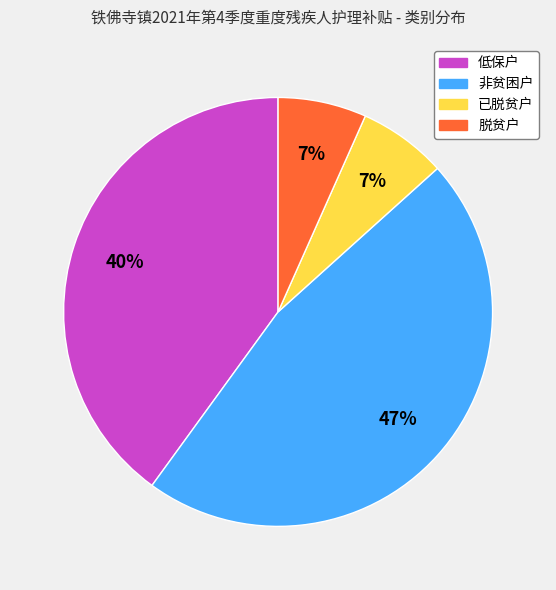

To the nearest percent, what is the difference between the largest and smallest slice percentages?

40%